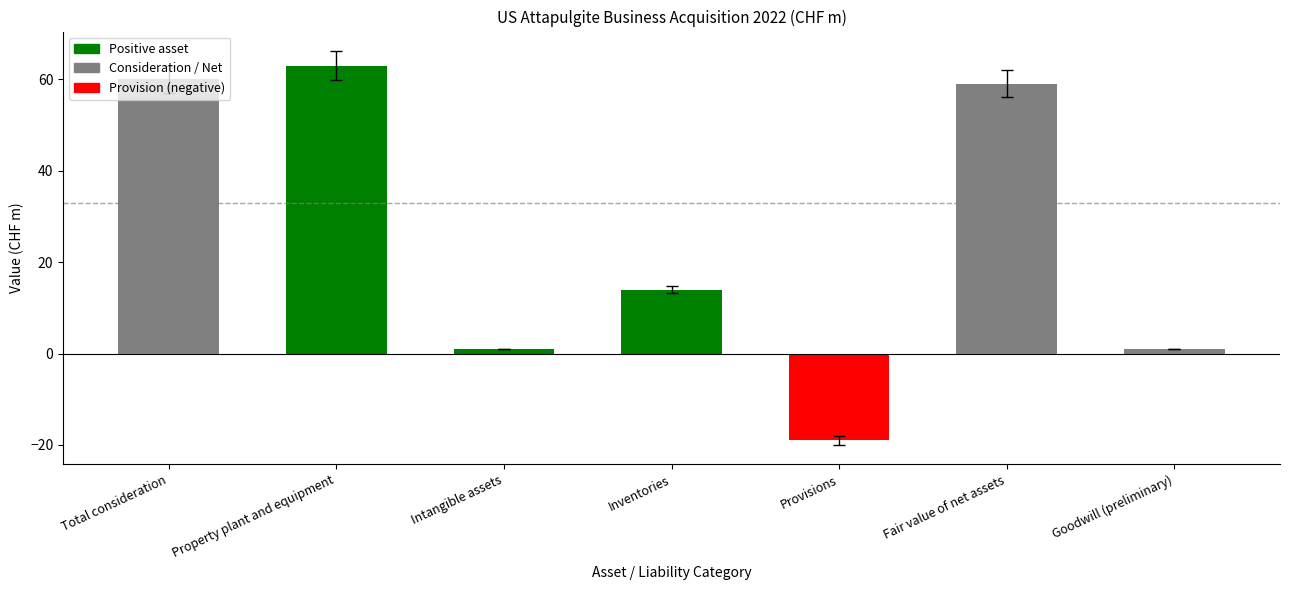

What is the difference between the maximum and second lowest values?

62